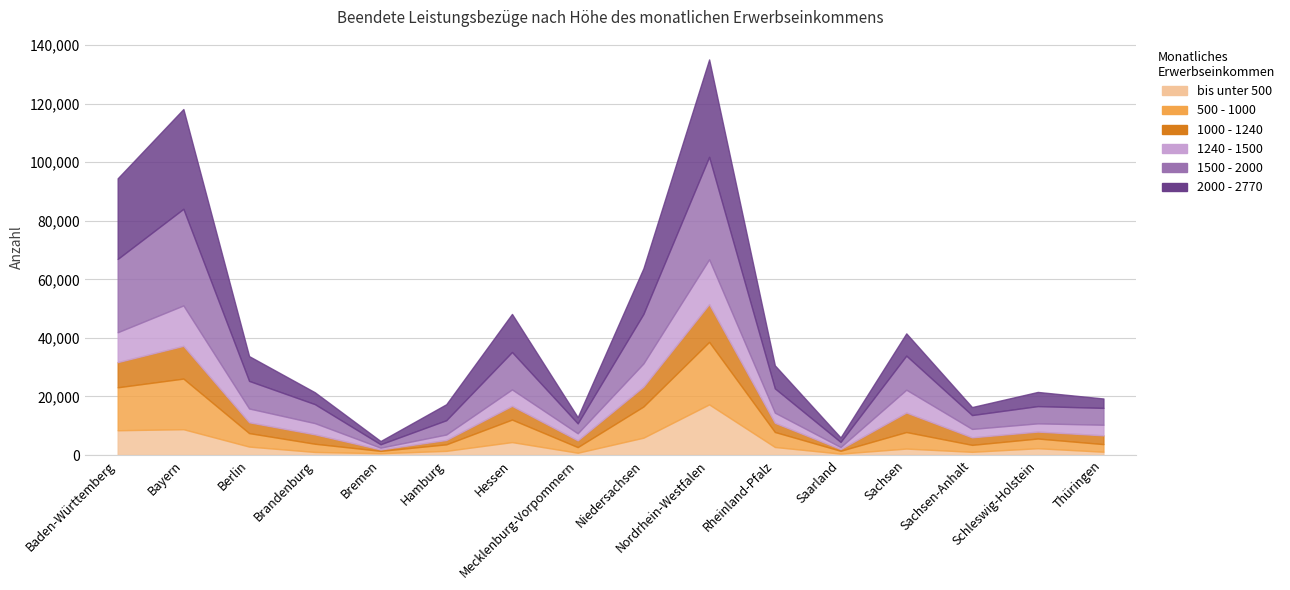

List the labels in order of 500 - 1000 value, smallest first.

Bremen, Saarland, Mecklenburg-Vorpommern, Hamburg, Sachsen-Anhalt, Thüringen, Brandenburg, Schleswig-Holstein, Berlin, Rheinland-Pfalz, Sachsen, Hessen, Niedersachsen, Baden-Württemberg, Bayern, Nordrhein-Westfalen